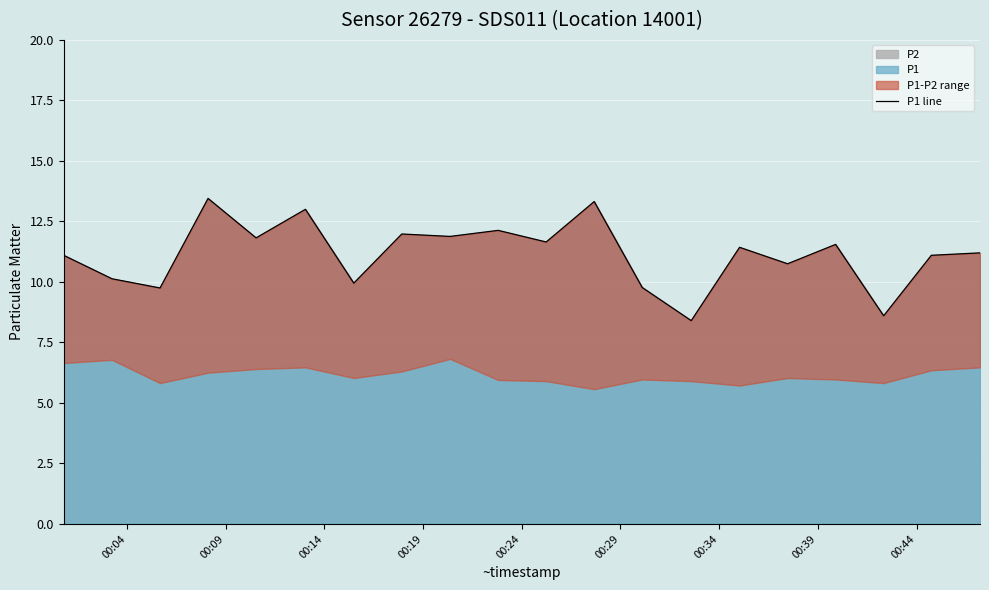

What is the greatest value displayed?

13.4